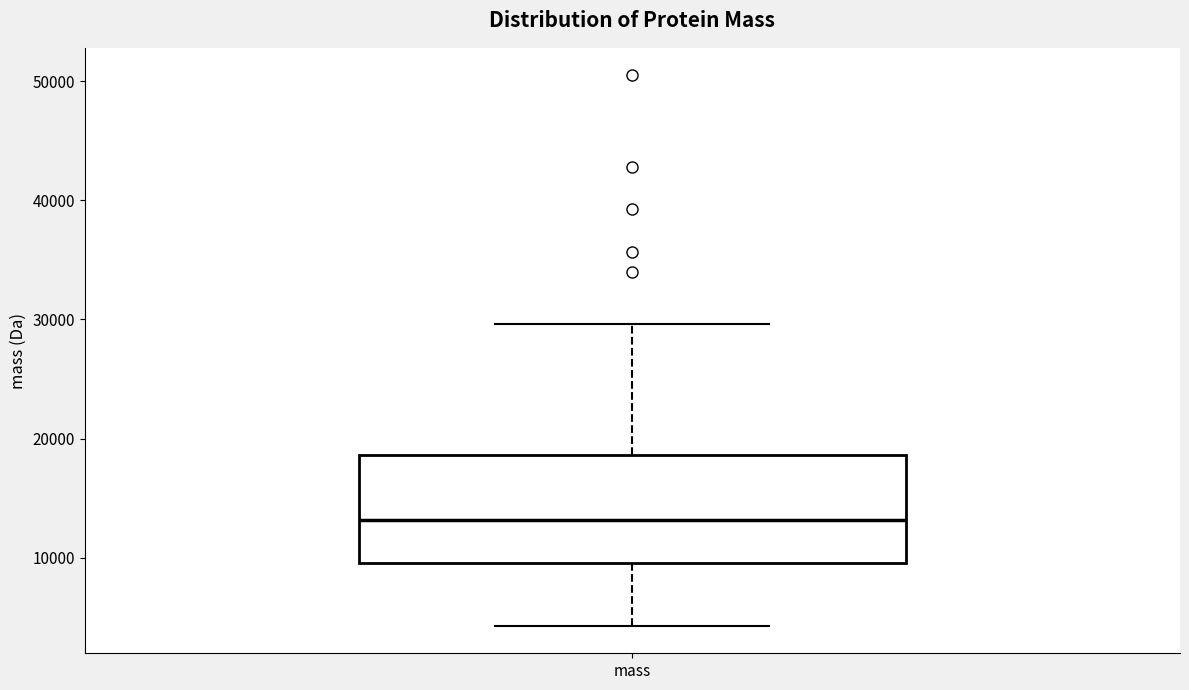

Transcribe this box plot: give where the median line is, the range the box spans, and where the two whiskers end, as read against the y-axis. The values are not printed on the chart, so give them approximately, as read against the axis.

median 13000, box 10000 to 19000, whiskers 4000 to 30000